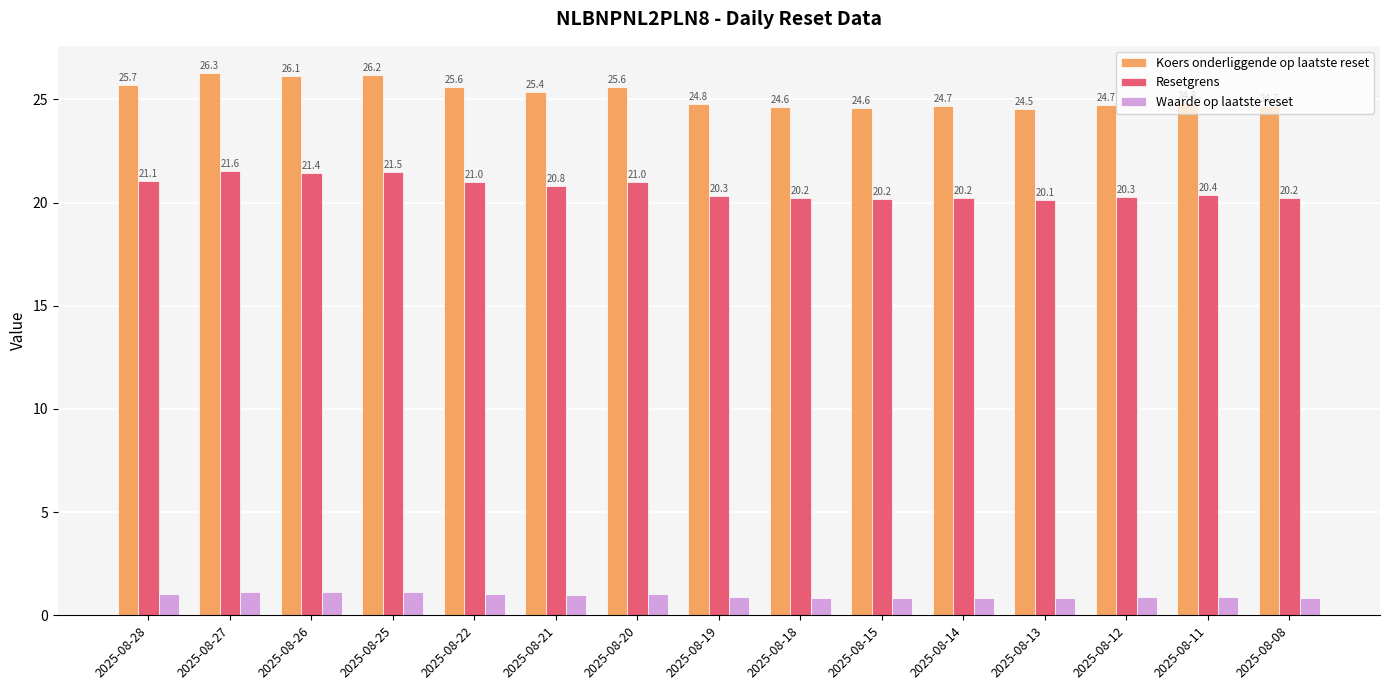

Rank the series by their maximum value, from lowest to highest.

Waarde op laatste reset, Resetgrens, Koers onderliggende op laatste reset